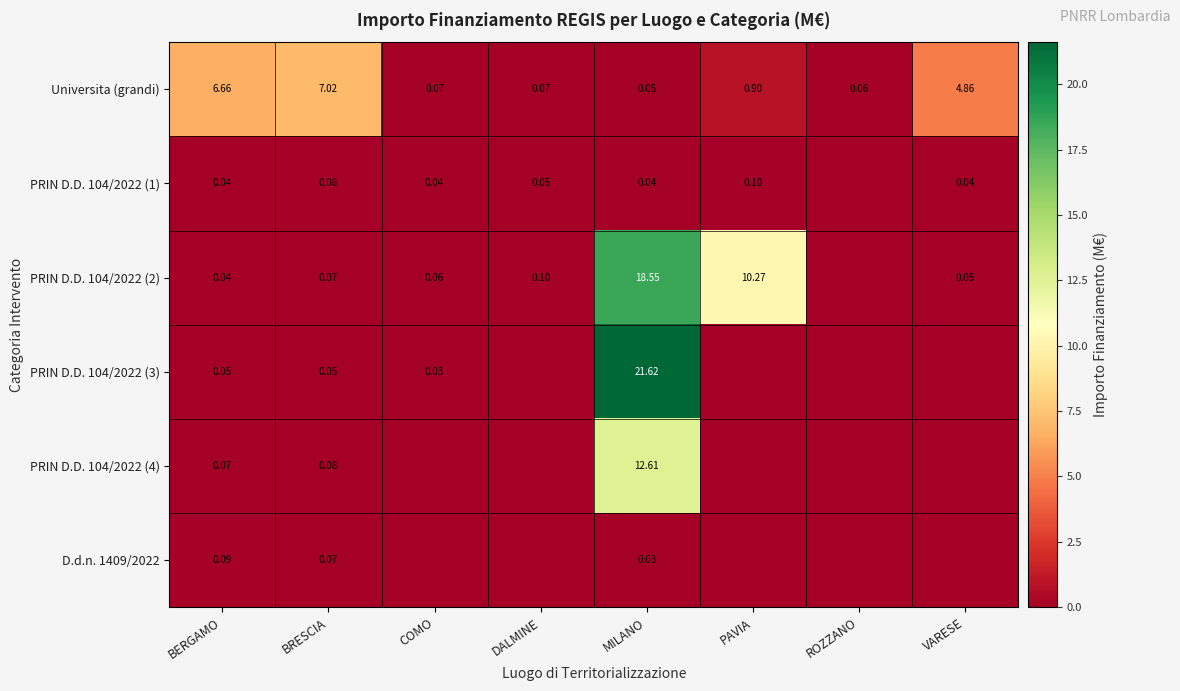

At which label does PRIN D.D. 104/2022 (4) reach its minimum?

COMO